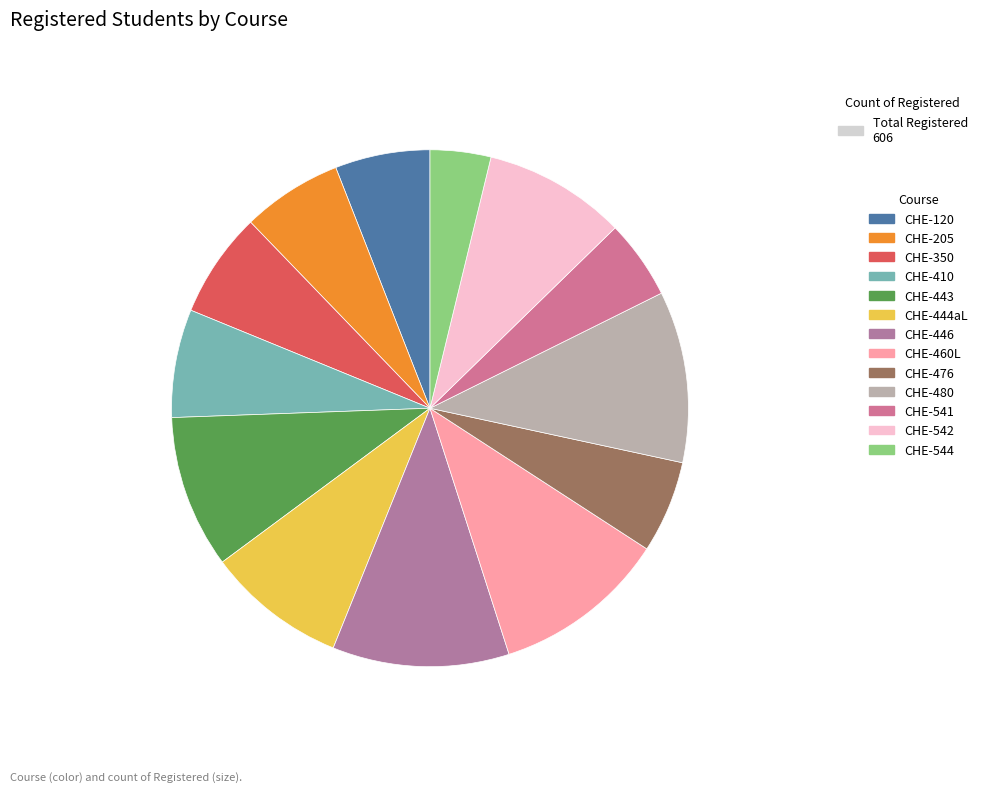

To the nearest percent, what is the difference between the largest and smallest slice percentages?

7%